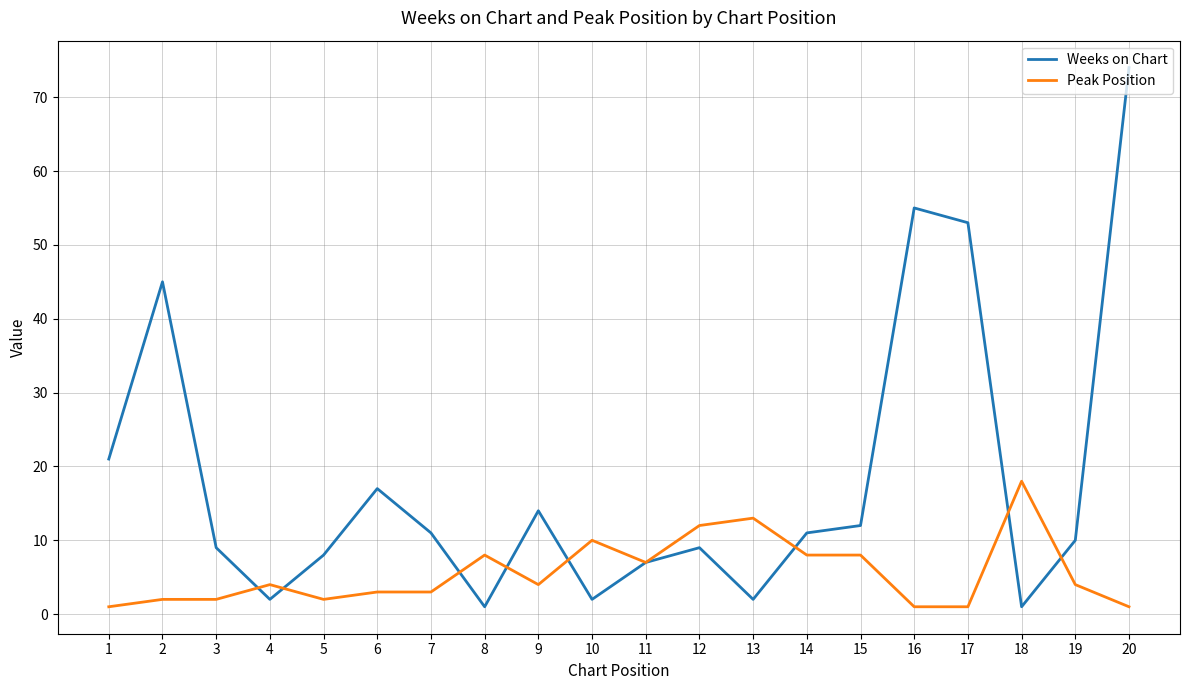

Which category has the highest value across all series?

20